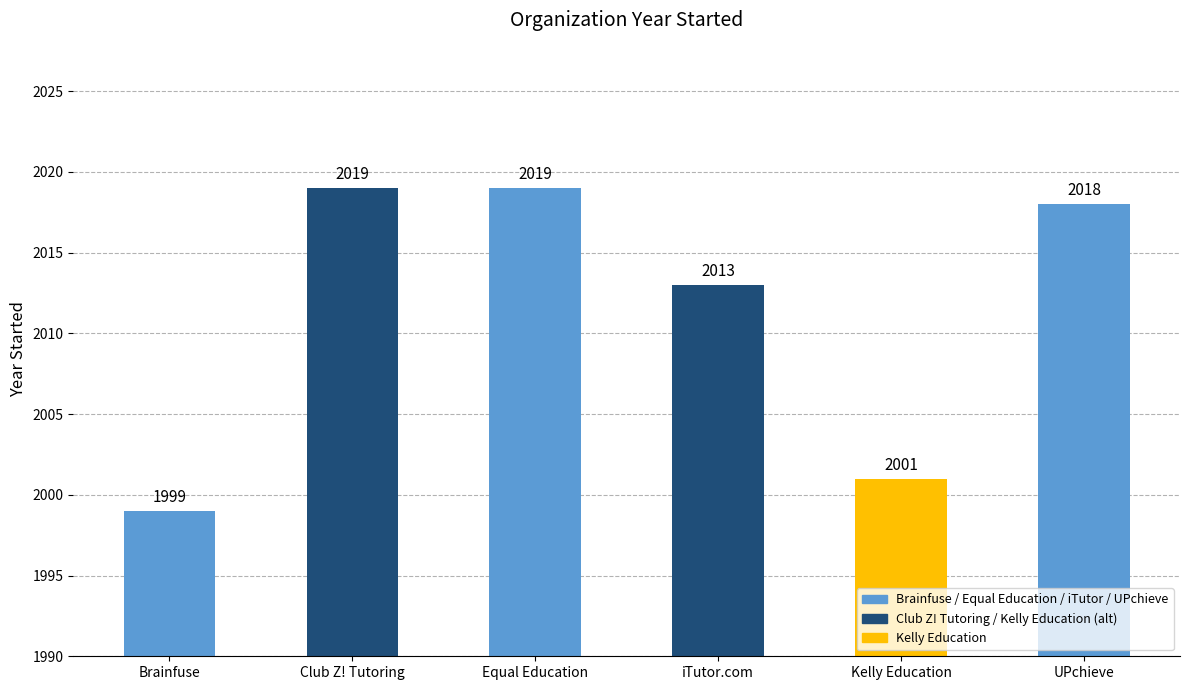

How many data points are less than 2018?

3